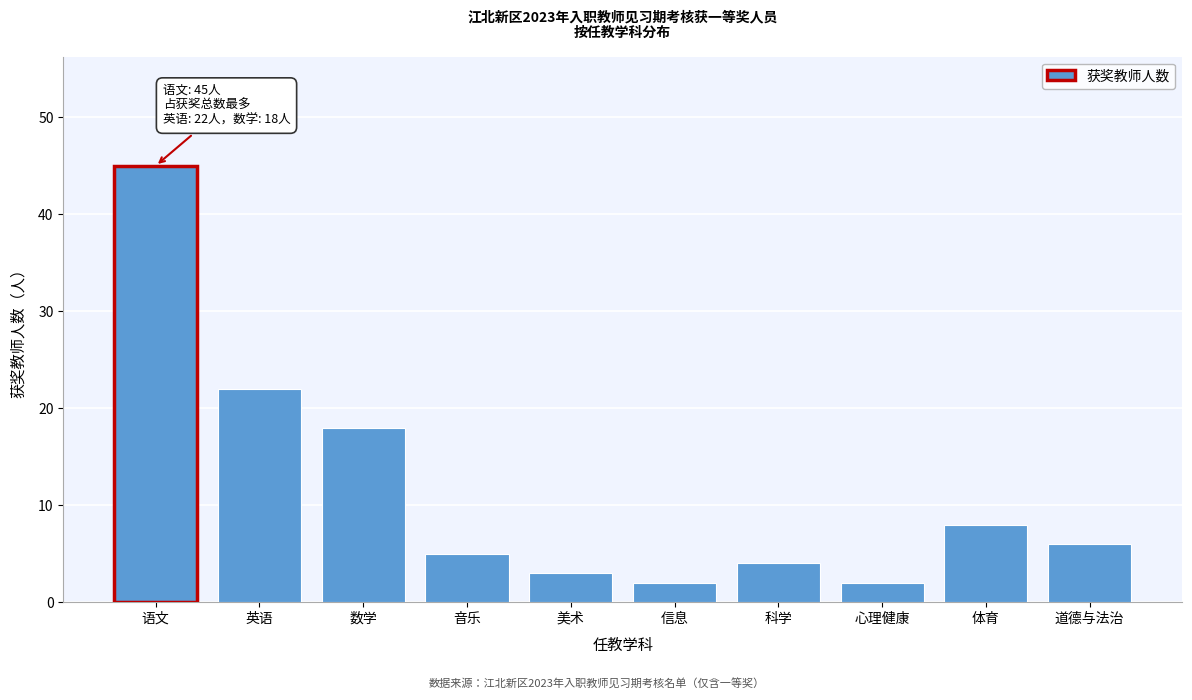

Reading left to right, list all the values displayed in this chart.

45	22	18	5	3	2	4	2	8	6